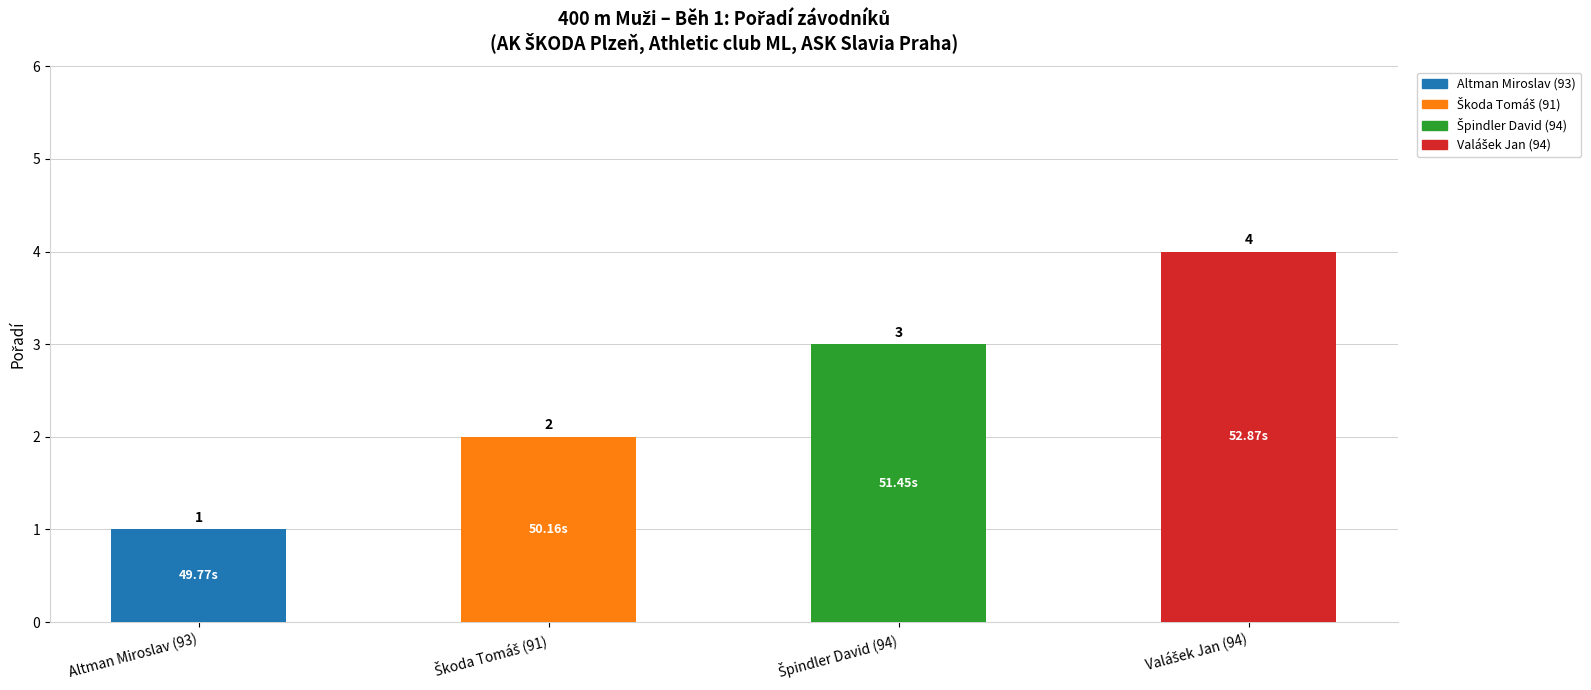

What is the sum of all values?

10